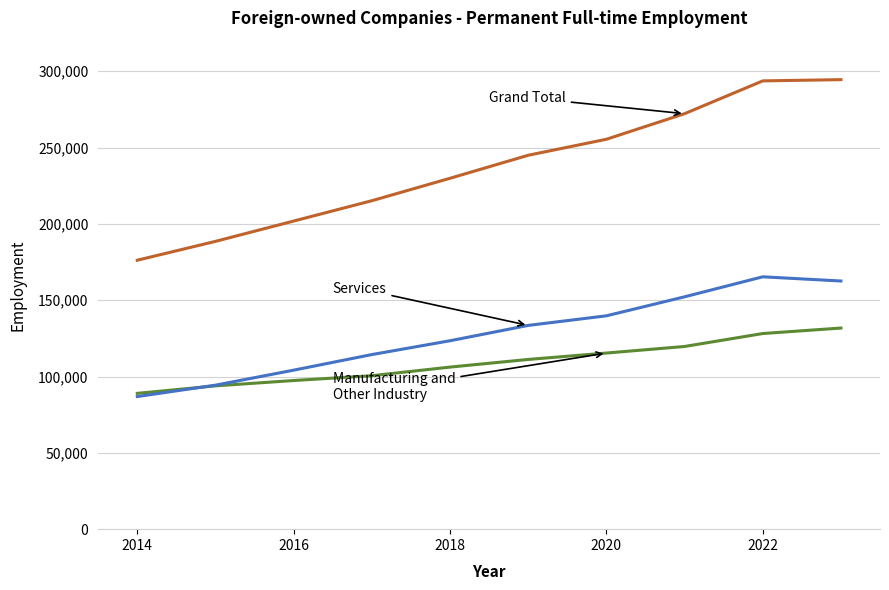

What is the smallest value displayed?

86872